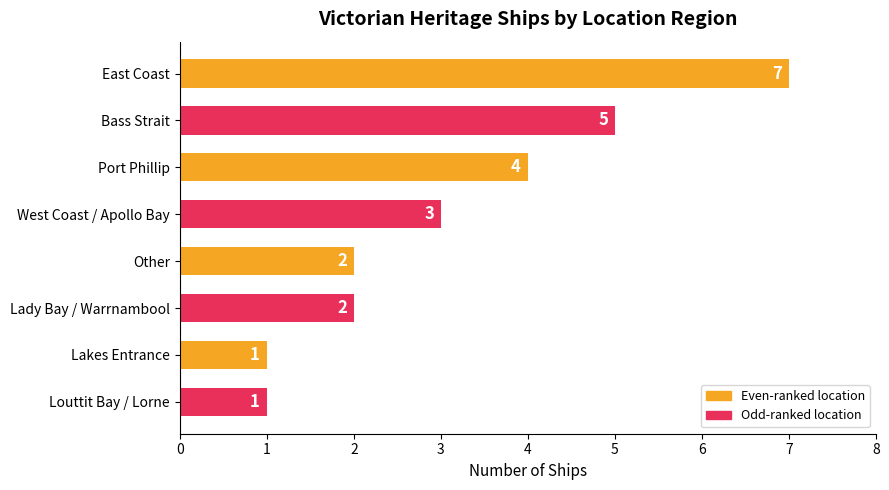

Is it true that the value at Port Phillip is 4?

True